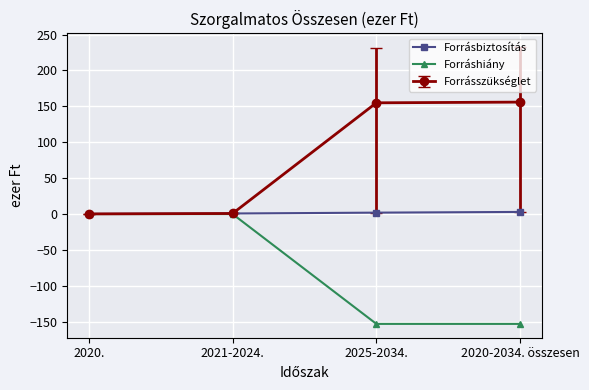

Which series has the largest total across all categories?

Forrásszükséglet